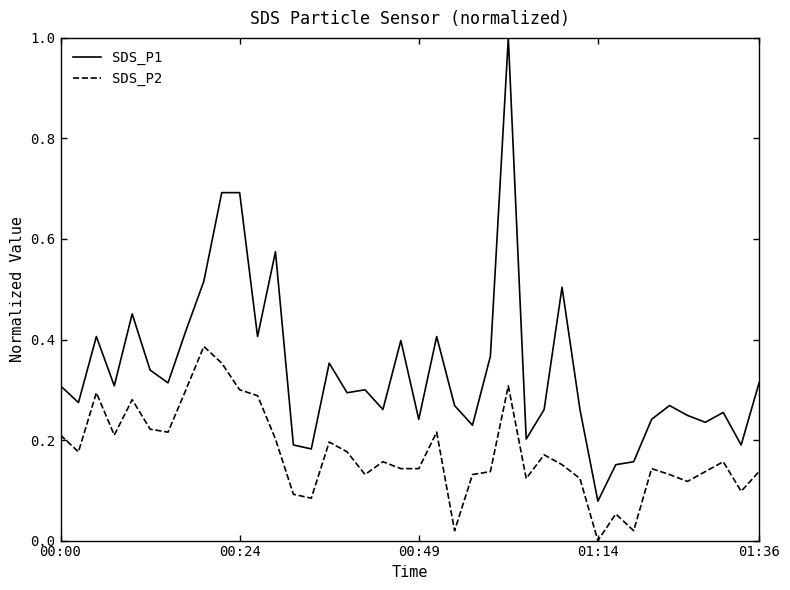

Which series has the widest spread of values?

SDS_P1